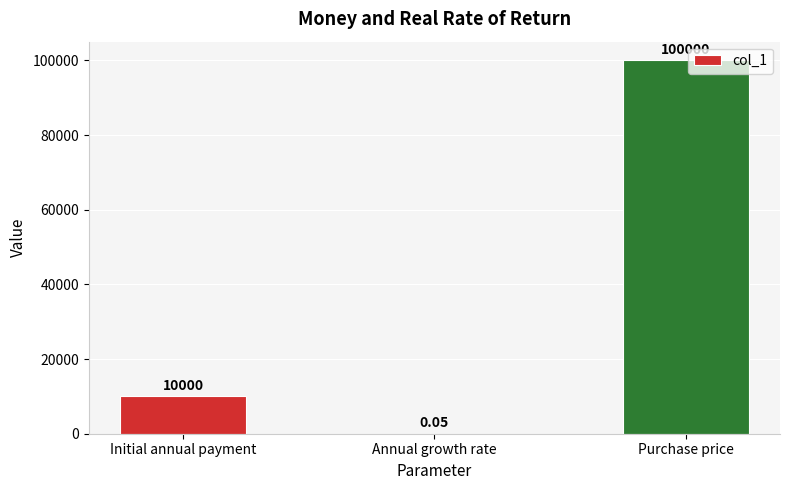

Where is the data nearest to the value 50000?

Initial annual payment